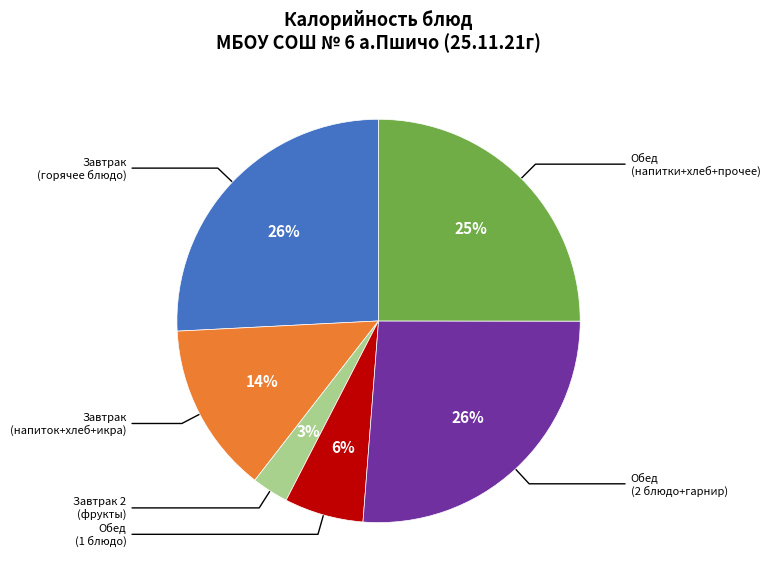

To the nearest percent, what is the average slice percentage?

17%